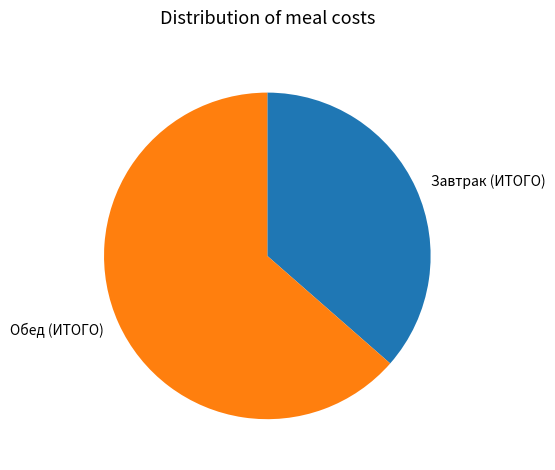

Approximately how many times larger is the value at Завтрак (ИТОГО) compared to Обед (ИТОГО)?

0.6